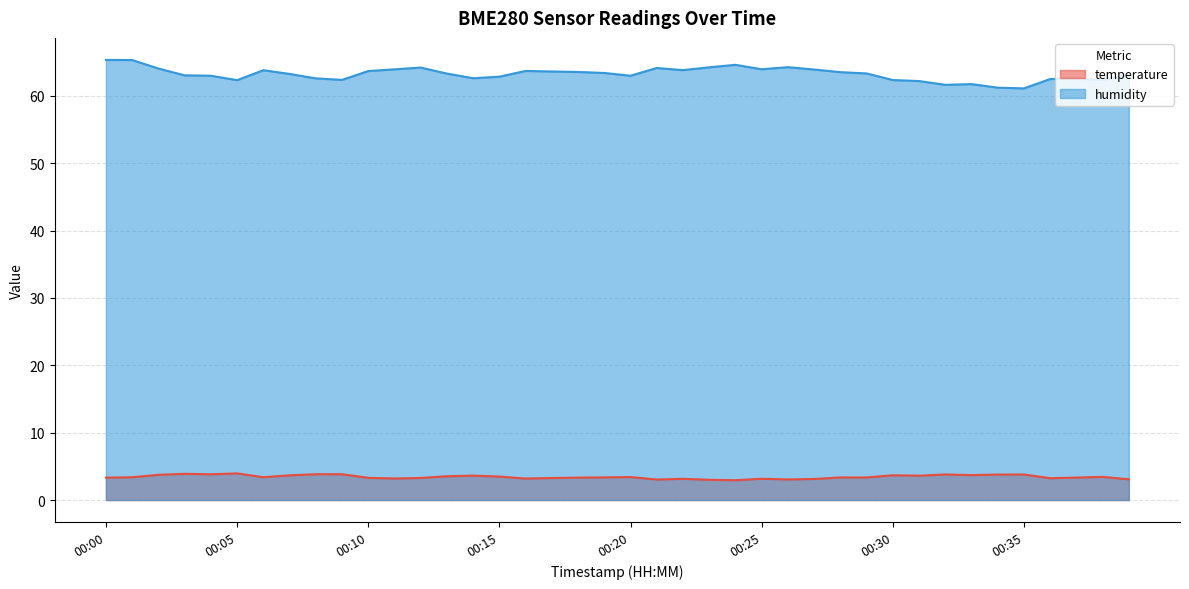

True or false: humidity has a value of 61.6 at 00:32.

True